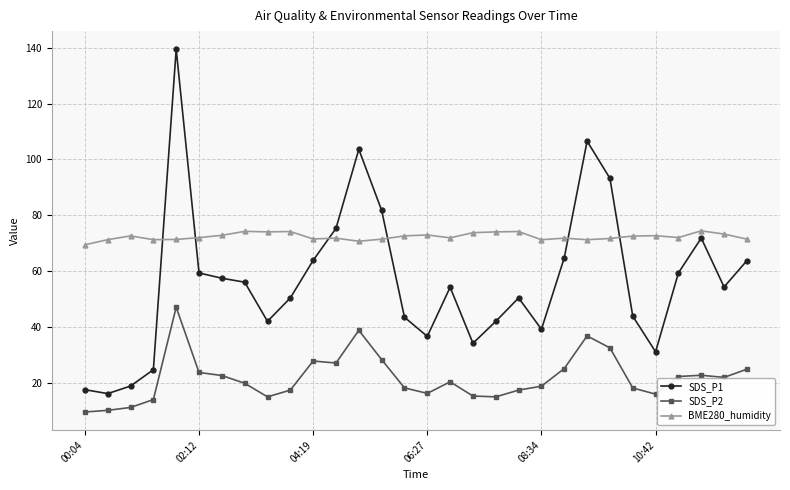

What is the difference between the maximum and minimum values in the SDS_P1 series?

123.4